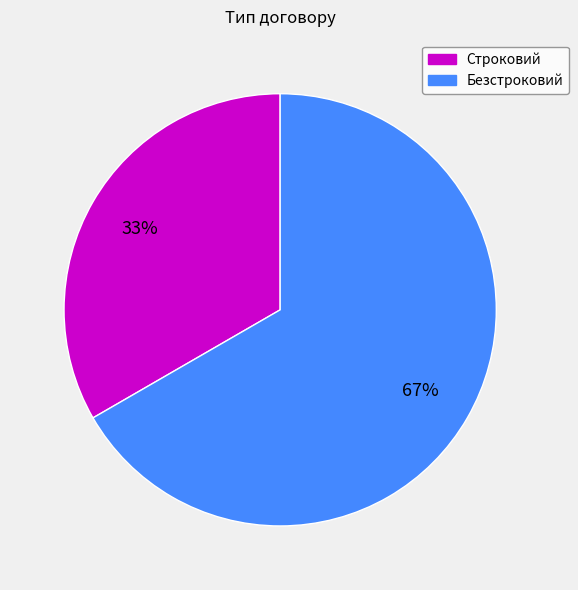

Is there a majority slice in this chart?

Yes